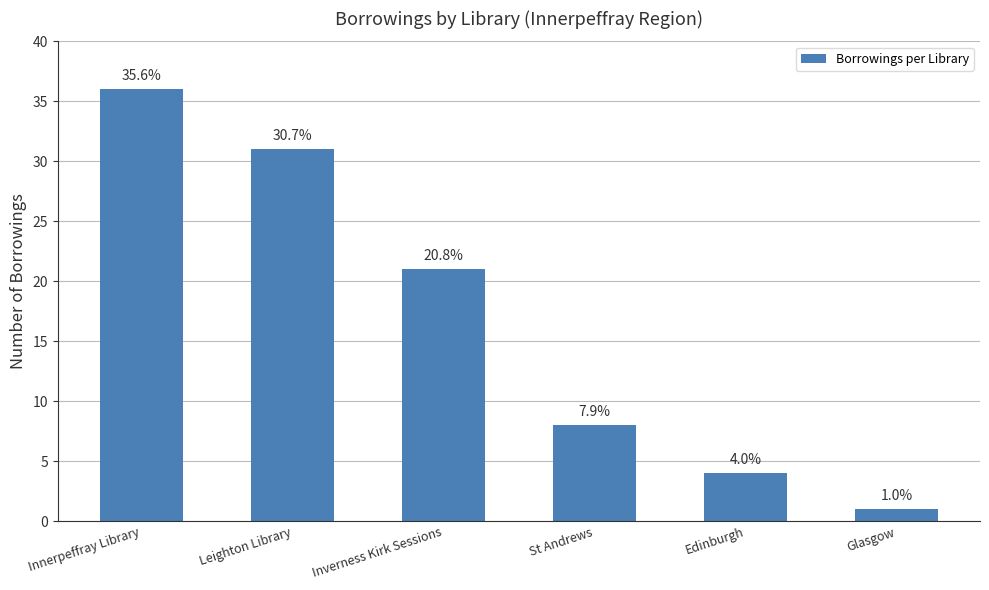

List the labels in order of value, smallest first.

Glasgow, Edinburgh, St Andrews, Inverness Kirk Sessions, Leighton Library, Innerpeffray Library